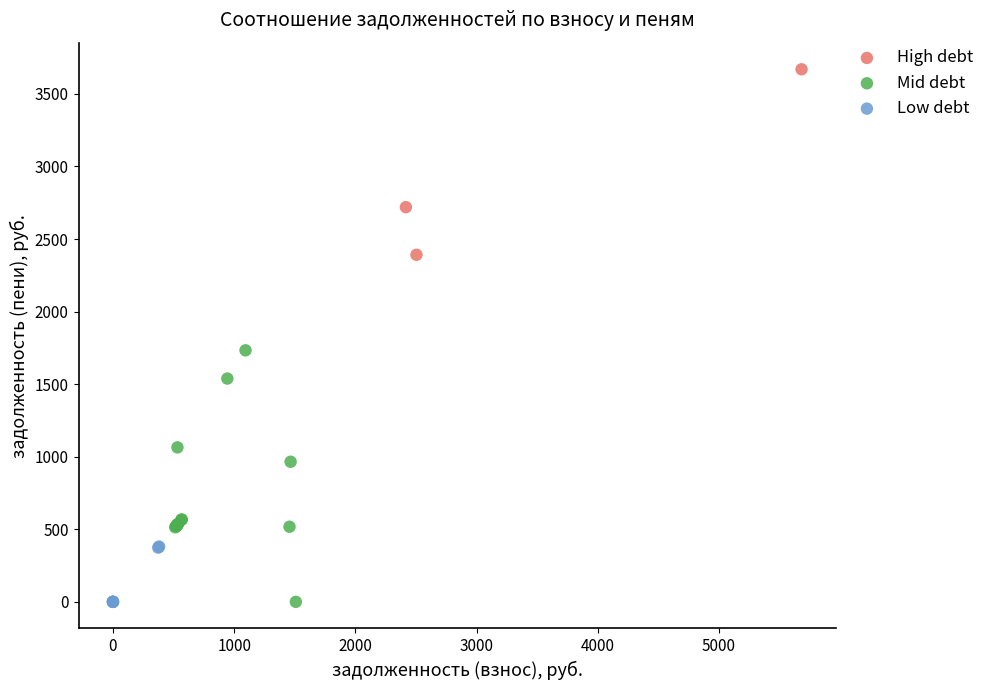

Which series contains the highest Y value?

High debt